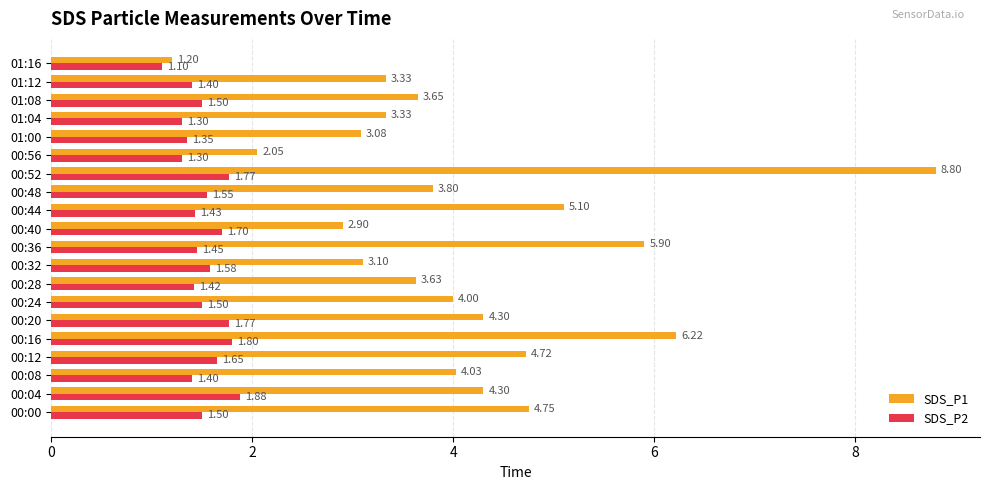

At which category does the chart reach its peak across all series?

00:52